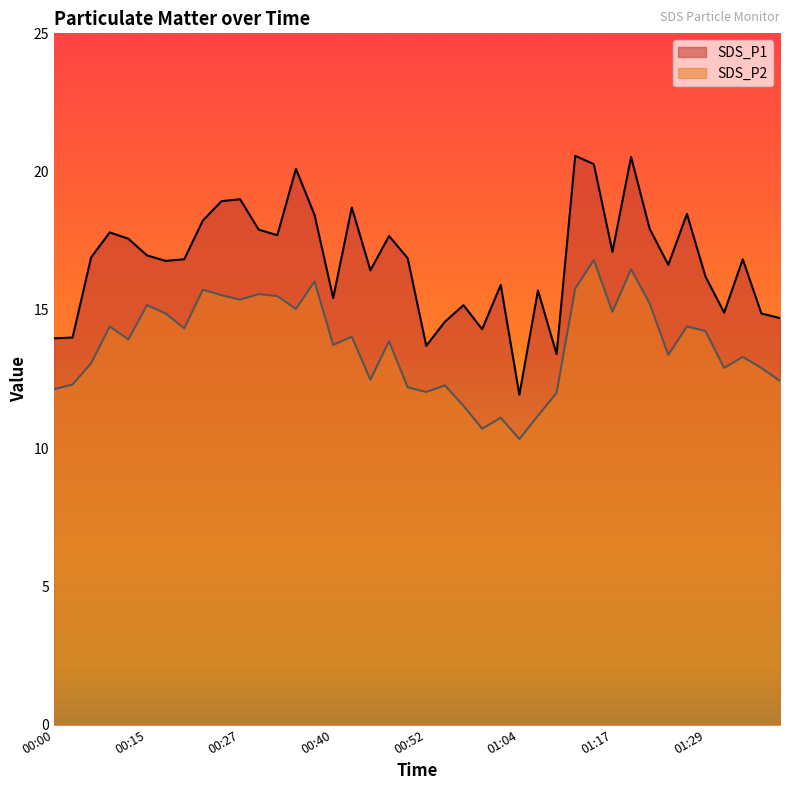

True or false: SDS_P1 and SDS_P2 cross at least once.

False